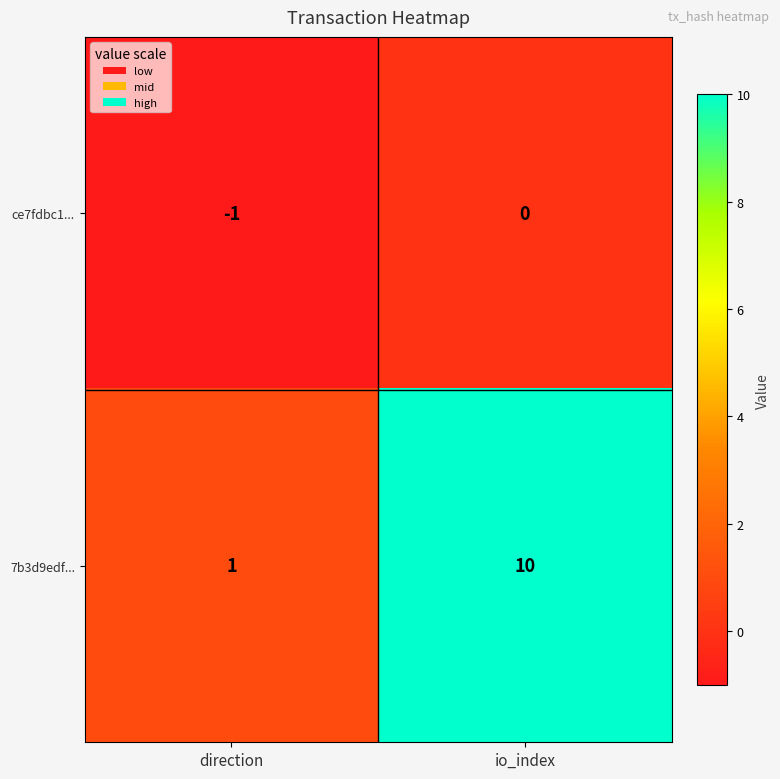

What is the greatest value displayed?

10